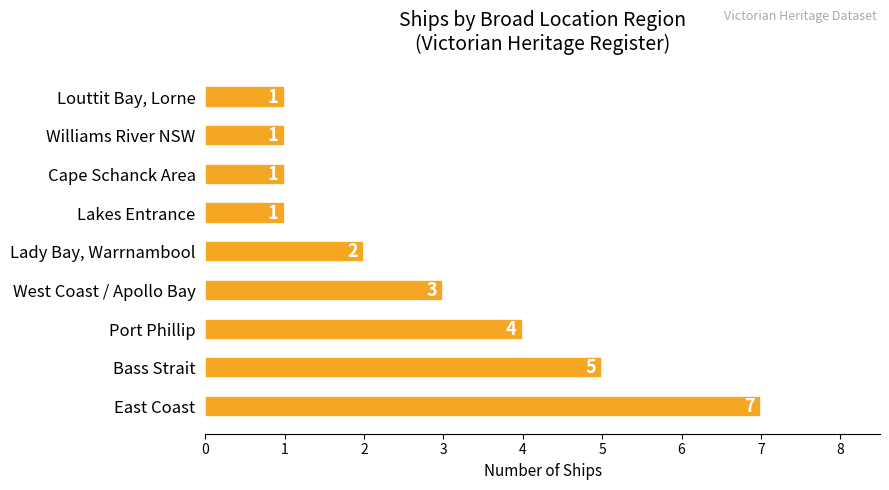

What is the change in value from Port Phillip to Cape Schanck Area?

-3